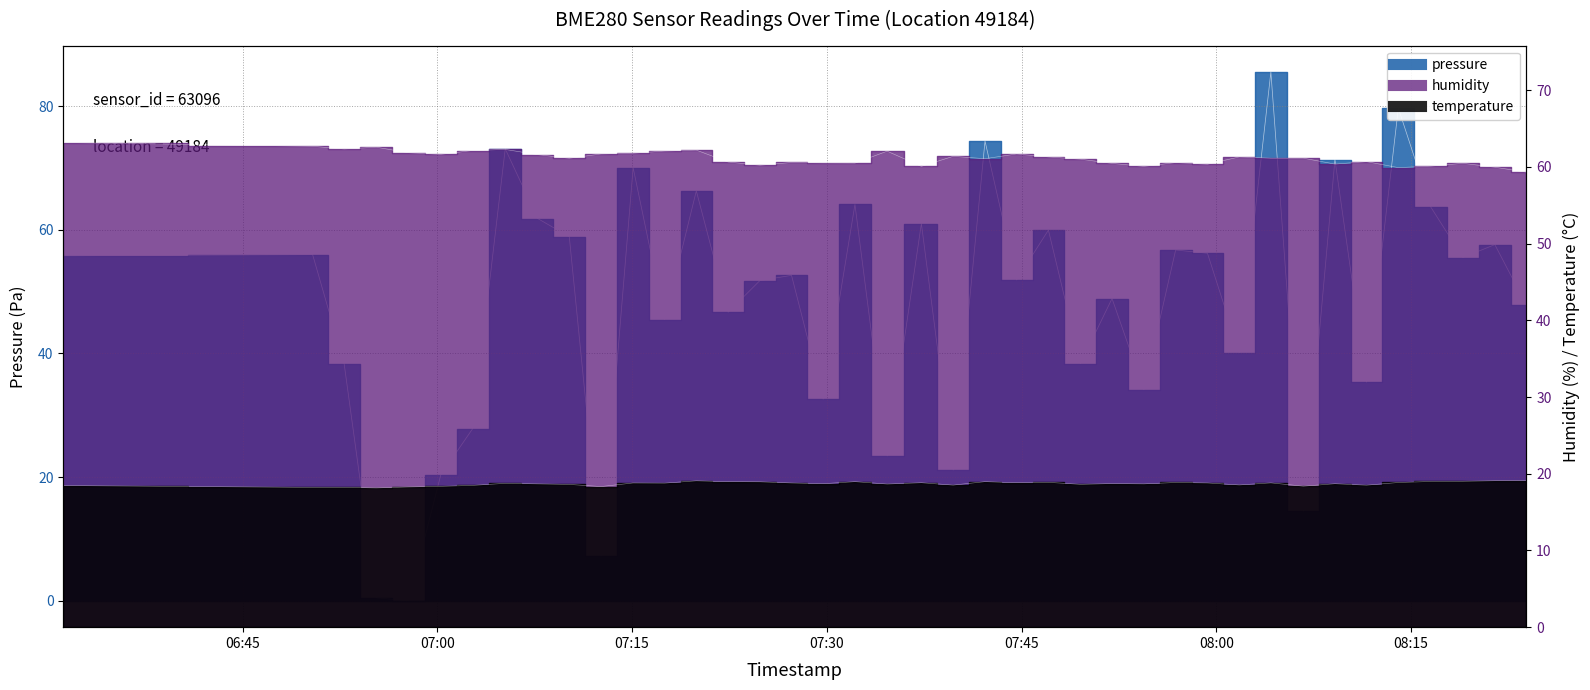

True or false: temperature and humidity cross at least once.

False